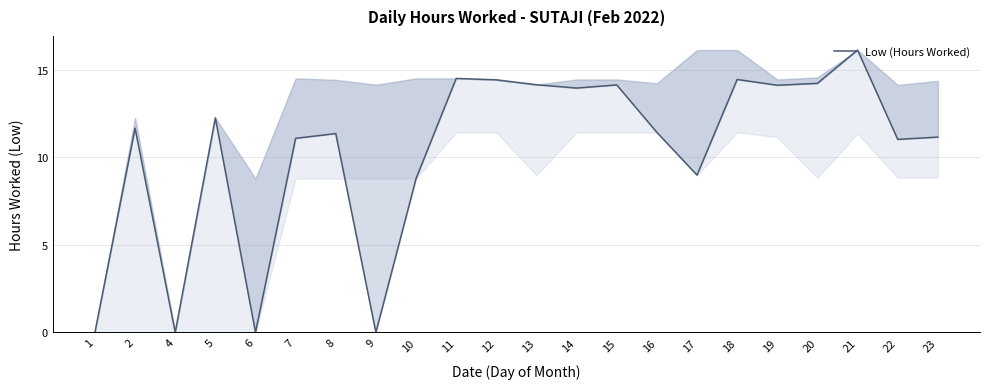

What is the greatest value displayed?

16.1